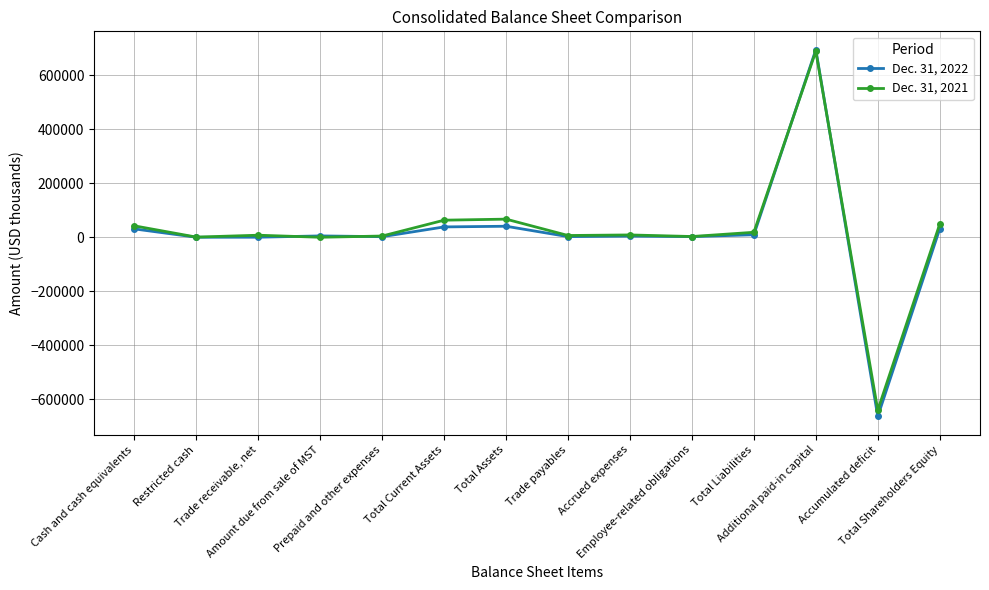

Which series changed the most between Prepaid and other expenses and Additional paid-in capital?

Dec. 31, 2022